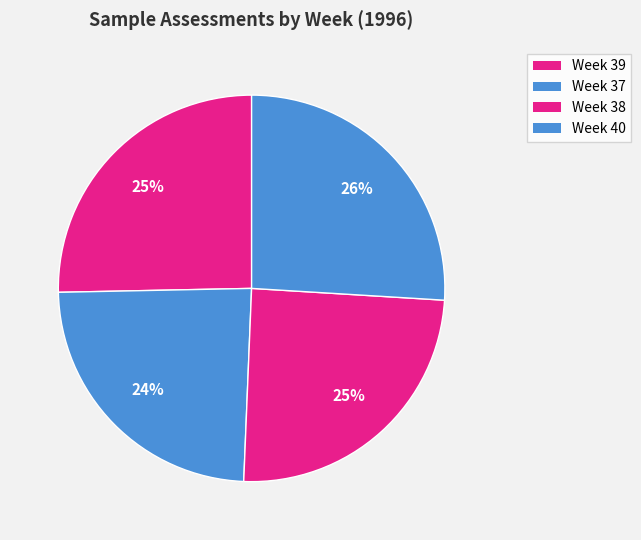

What is the largest slice in the pie chart?

Week 40